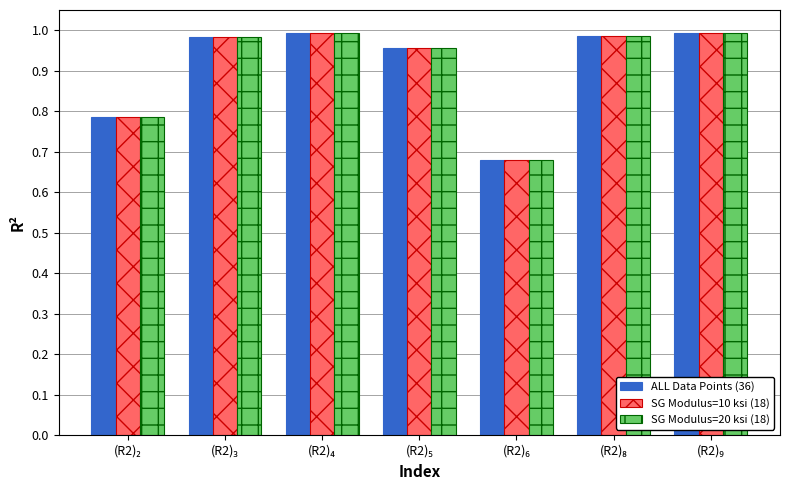

At how many categories does at least one series exceed 0?

7